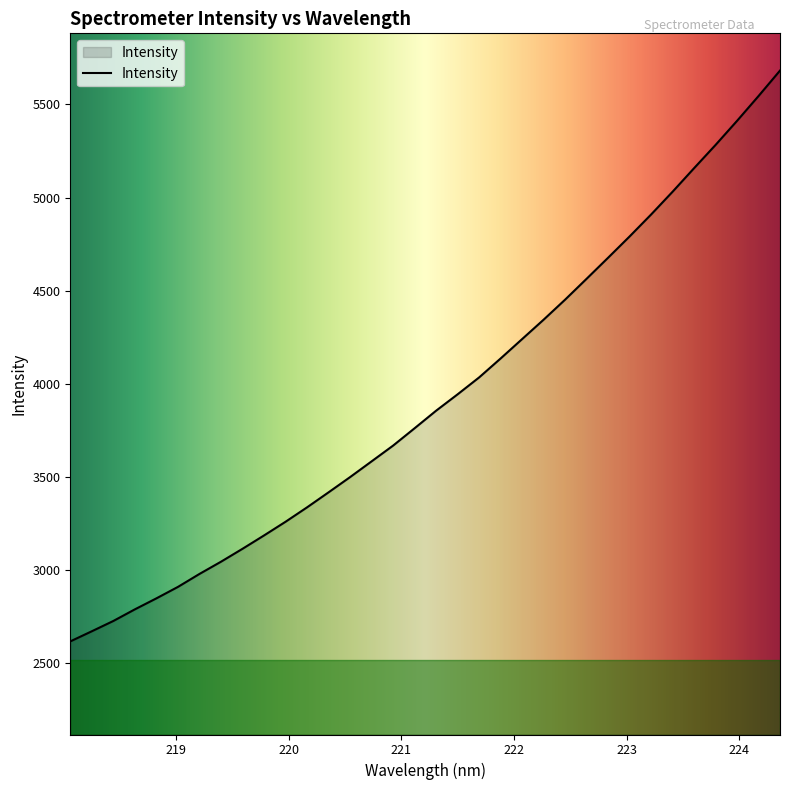

What is the minimum value shown in the chart?

2616.3